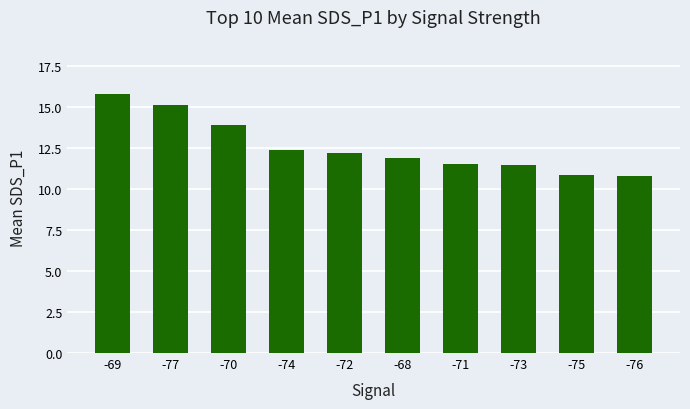

What is the change in value from -72 to -68?

-0.3